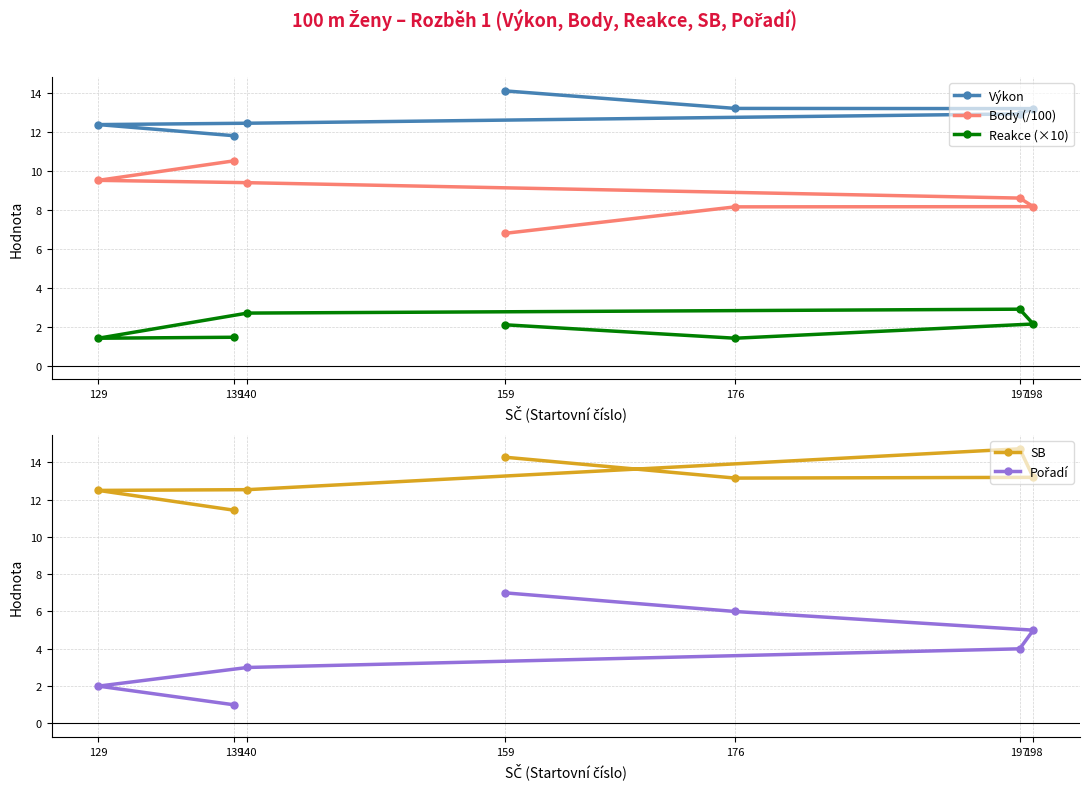

What is the difference between the Pořadí values at 140 and 198?

2.0